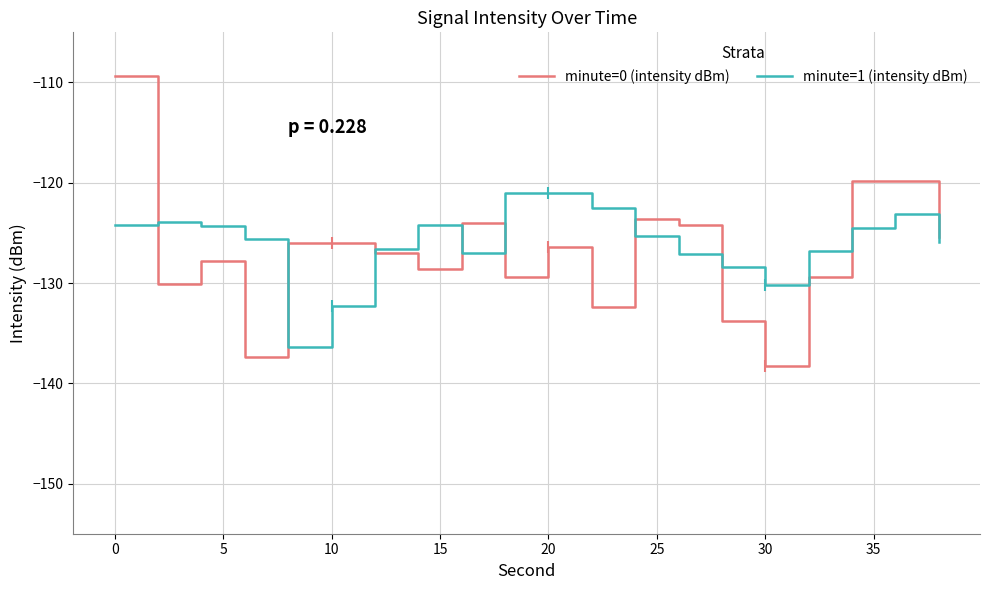

Rank the series by their maximum value, from lowest to highest.

minute=1 (intensity dBm), minute=0 (intensity dBm)